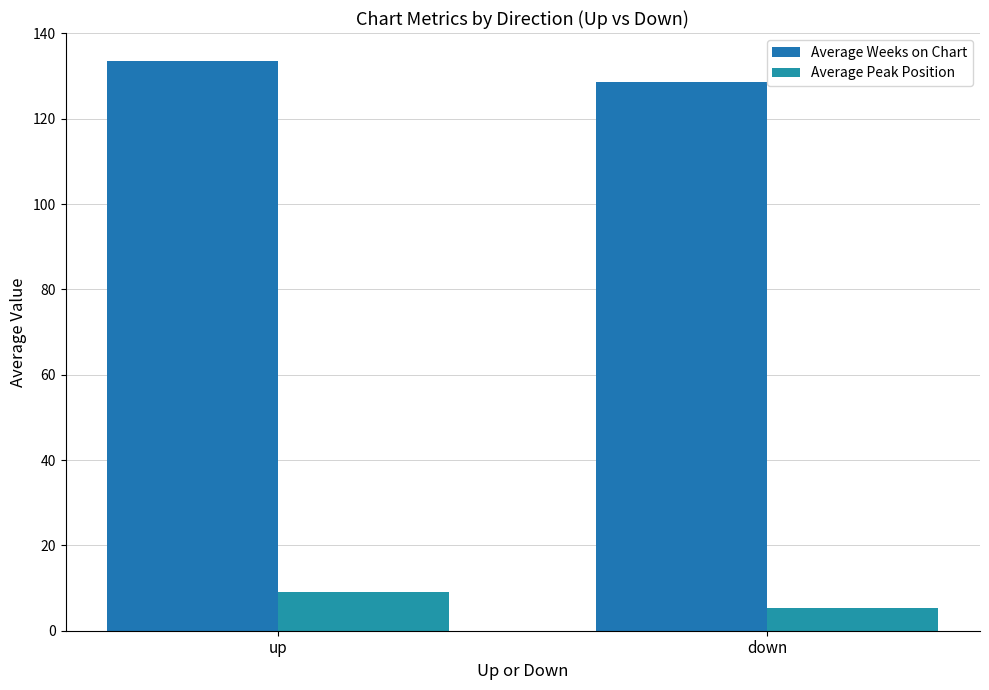

What are all the series names shown in the legend?

Average Weeks on Chart, Average Peak Position